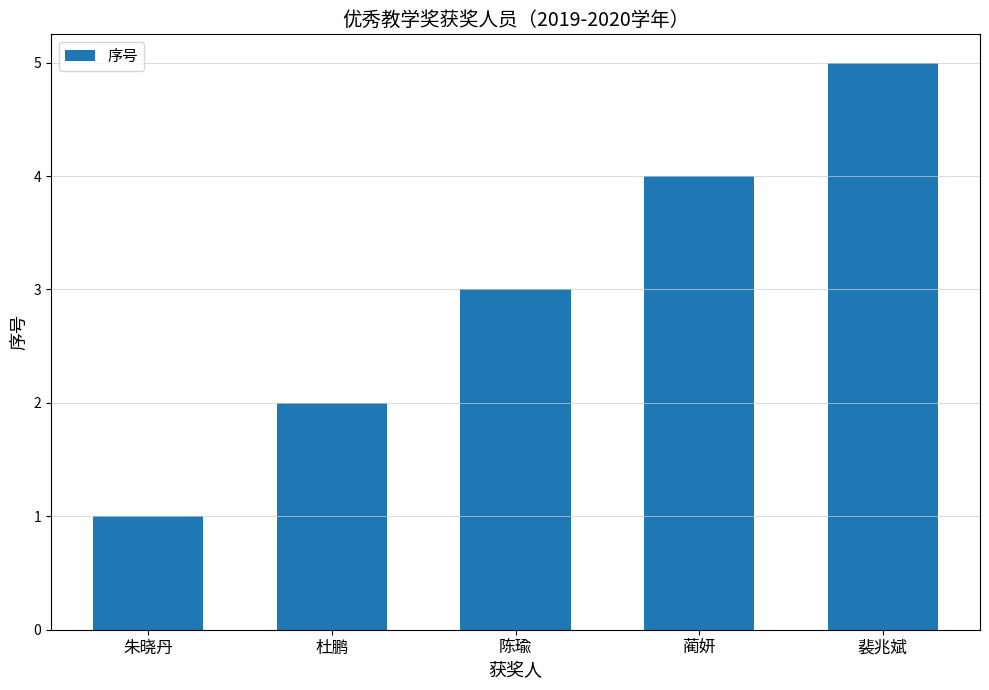

How many series are shown in this chart?

1